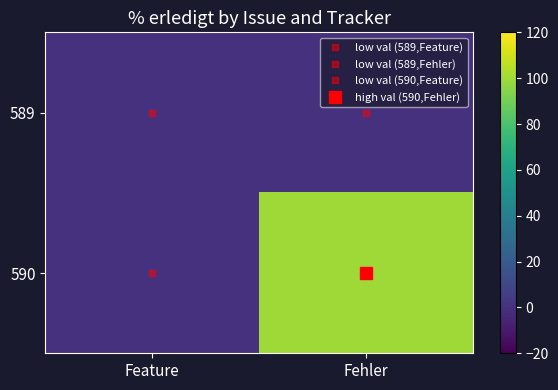

Which has a higher value, Fehler or Feature?

Fehler